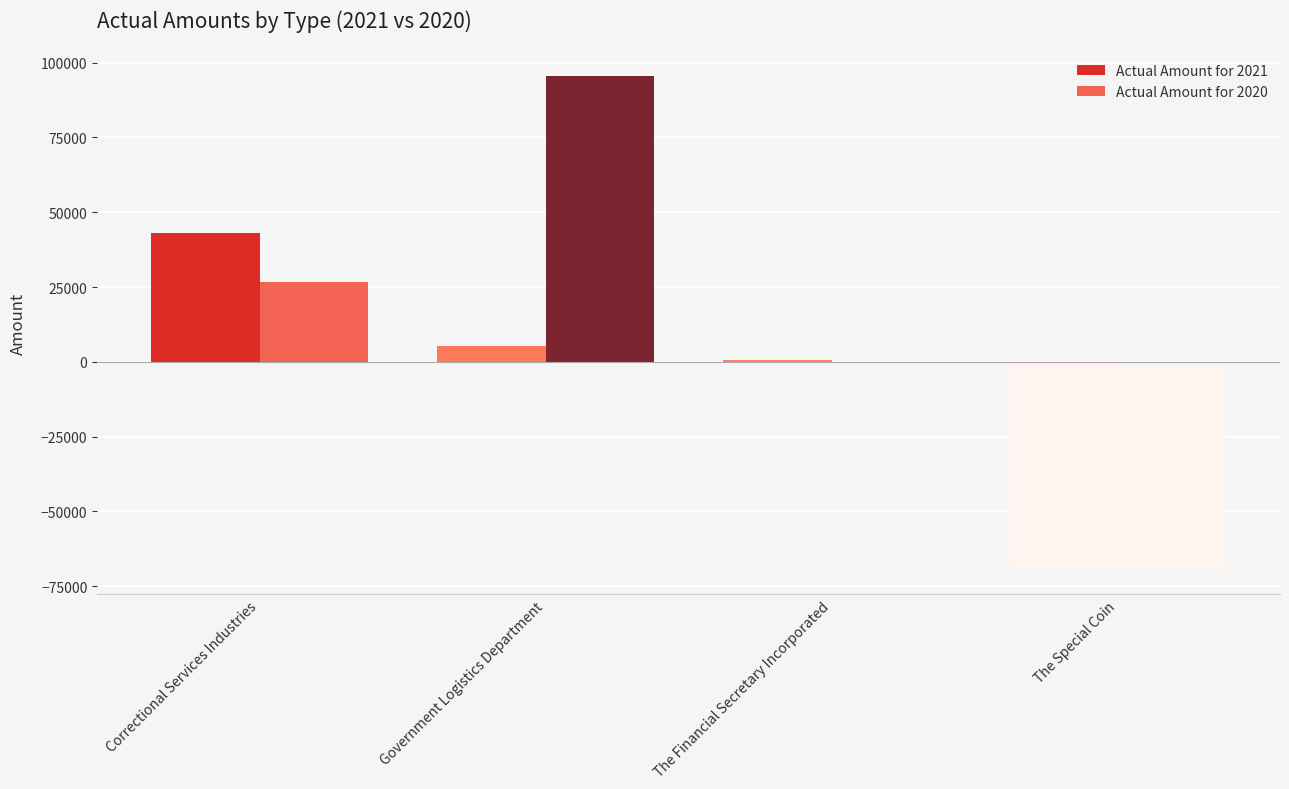

What is the maximum value shown in the chart?

95432